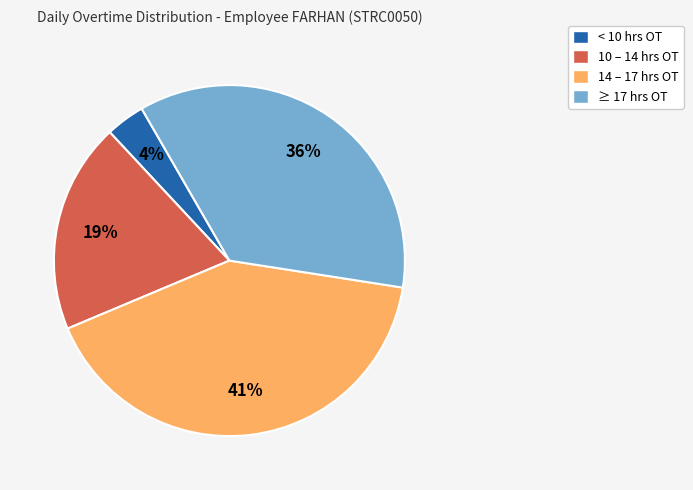

Does any single category account for the majority?

No